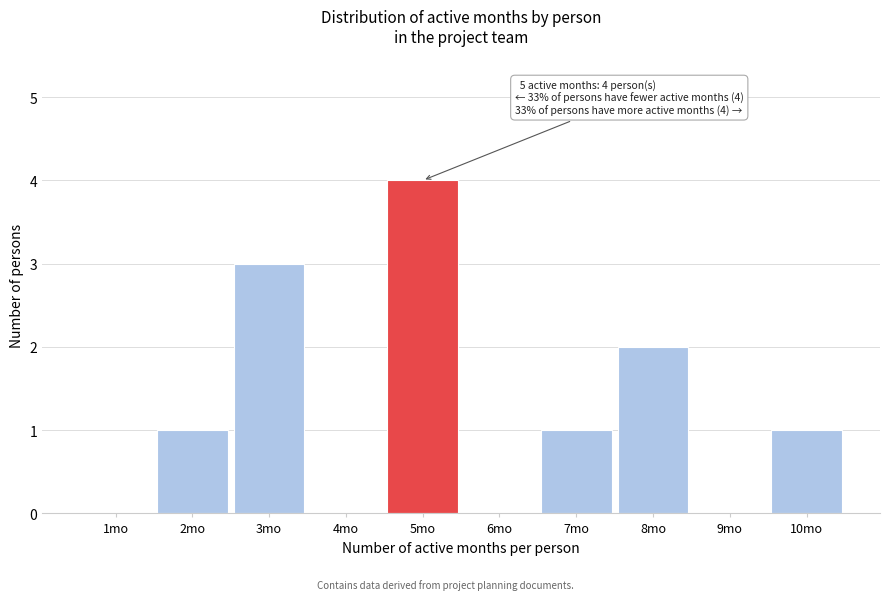

Reading left to right, transcribe all the data shown in this chart.

1mo=0	2mo=1	3mo=3	4mo=0	5mo=4	6mo=0	7mo=1	8mo=2	9mo=0	10mo=1